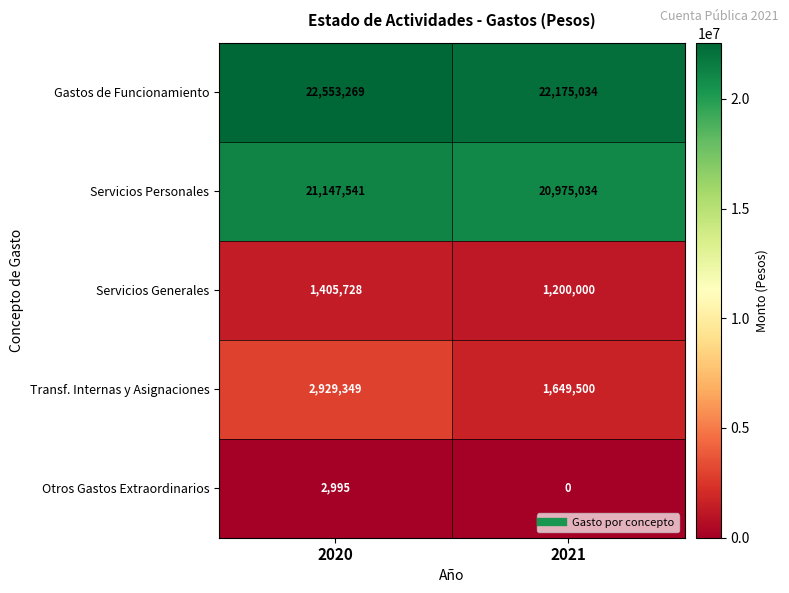

Which category has the highest value in the Servicios Generales series?

2020